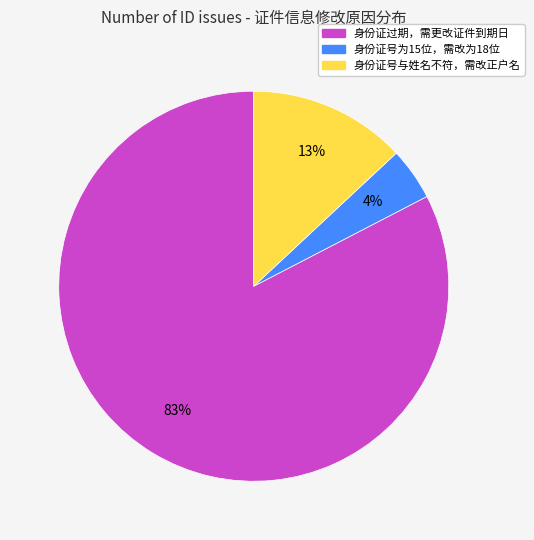

What is the majority slice?

身份证过期，需更改证件到期日